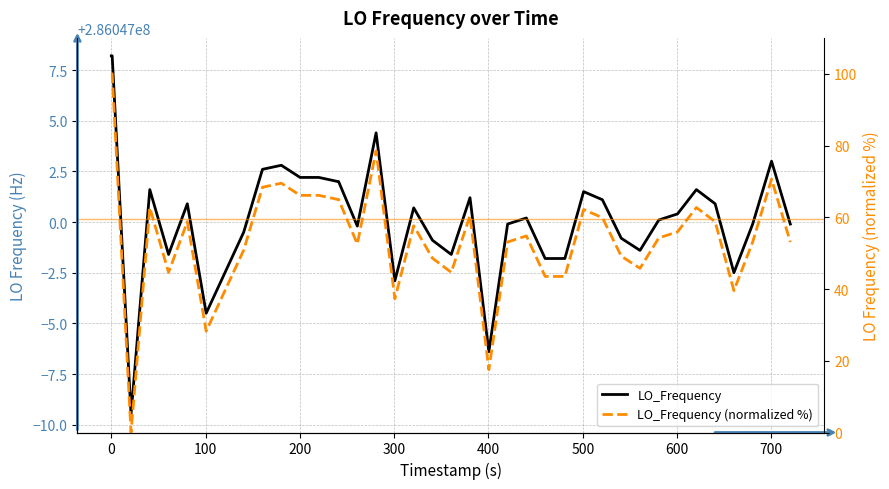

True or false: LO_Frequency (normalized %) and LO_Frequency intersect in this chart.

False